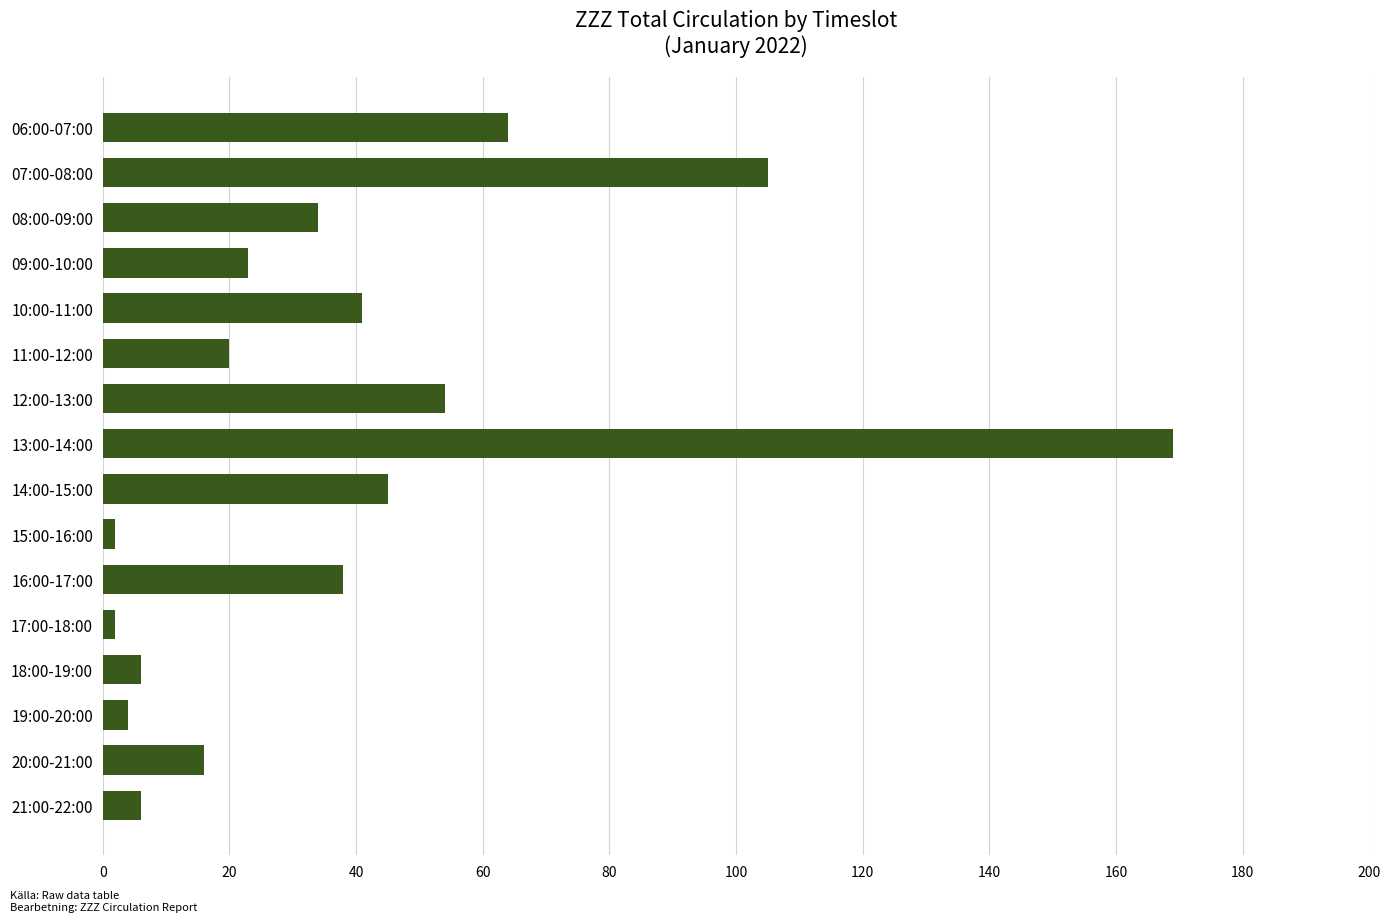

What is the sum of all values?

629